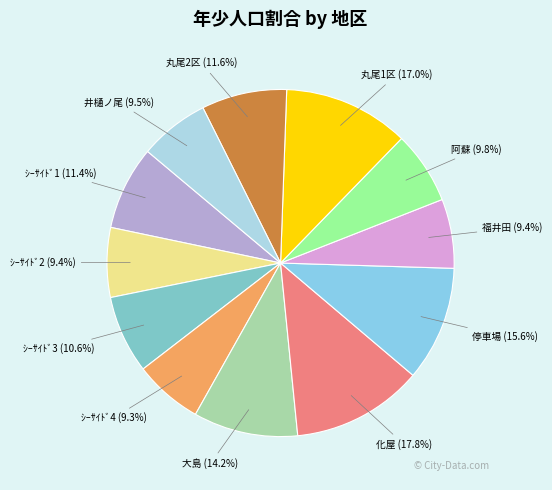

How many segments does this pie chart have?

12